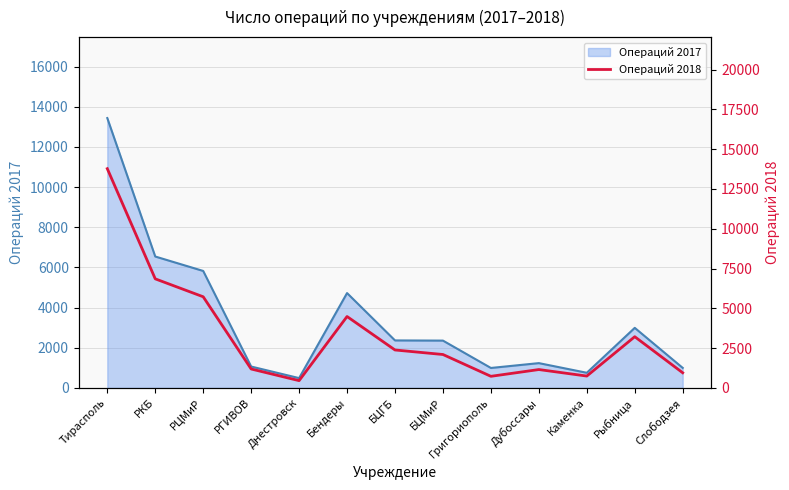

How many values are below 2102?

6